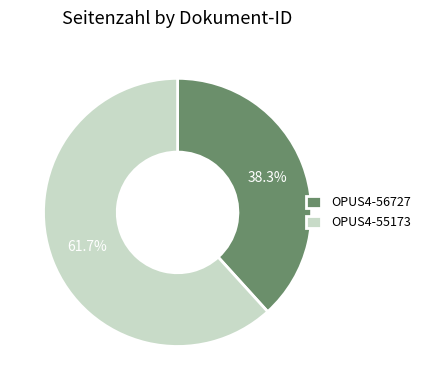

Between OPUS4-56727 and OPUS4-55173, which is larger?

OPUS4-55173